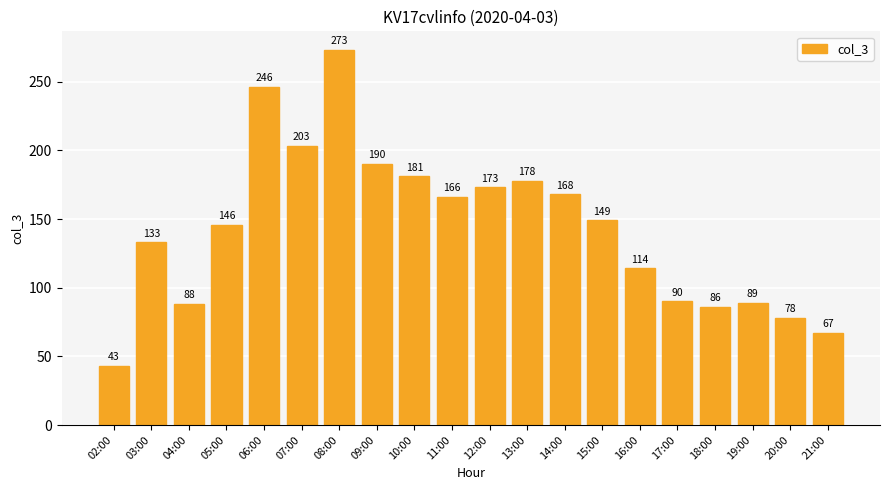

Reading left to right, what are all the values shown in this chart?

43	133	88	146	246	203	273	190	181	166	173	178	168	149	114	90	86	89	78	67